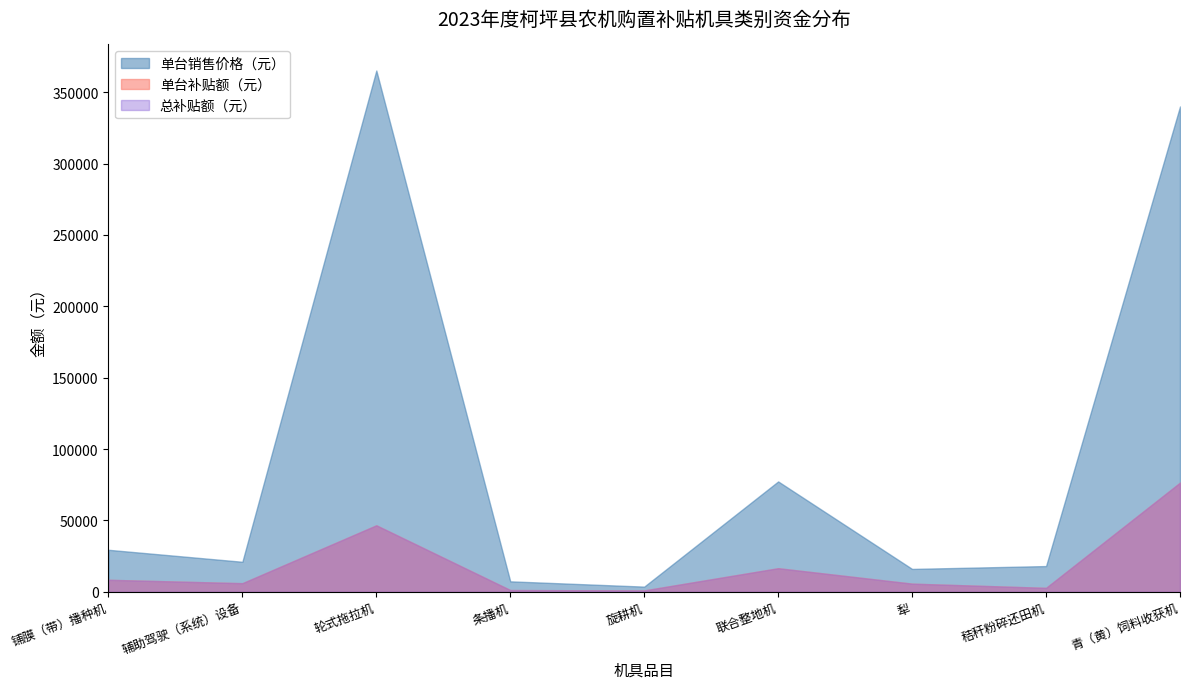

Rank the series at 犁 from lowest to highest value.

单台补贴额（元）, 总补贴额（元）, 单台销售价格（元）